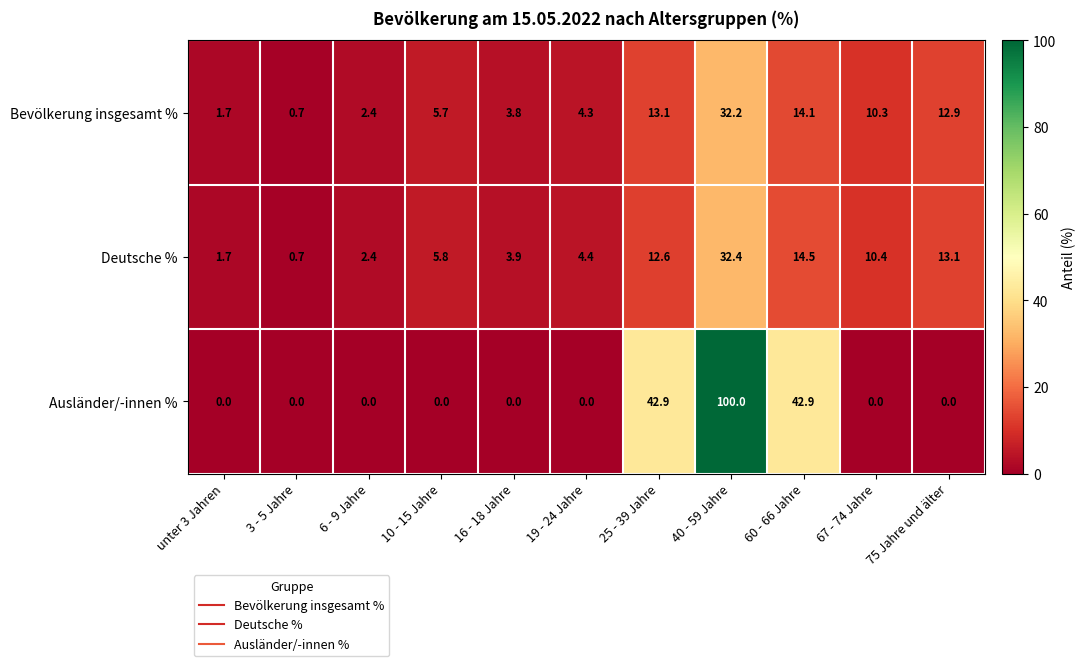

What is the average value of the Bevölkerung insgesamt % series?

9.2